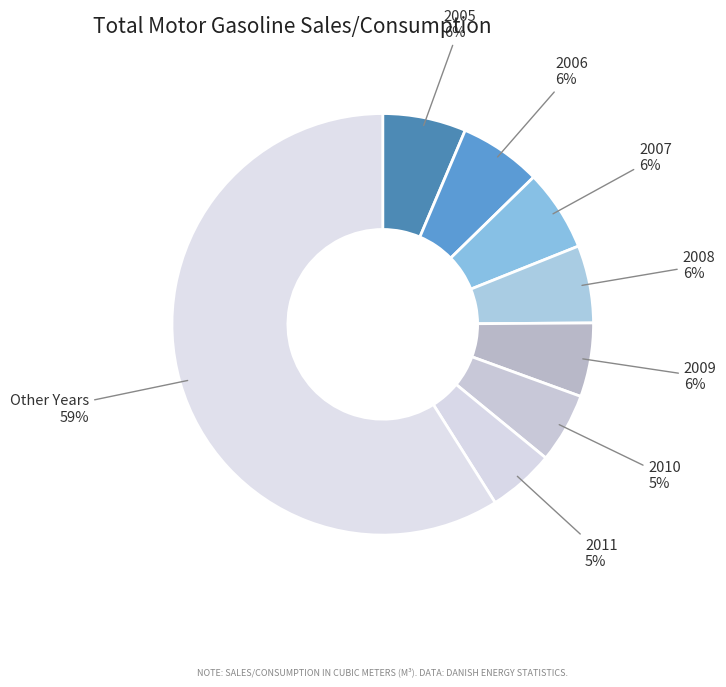

How many segments does this pie chart have?

8